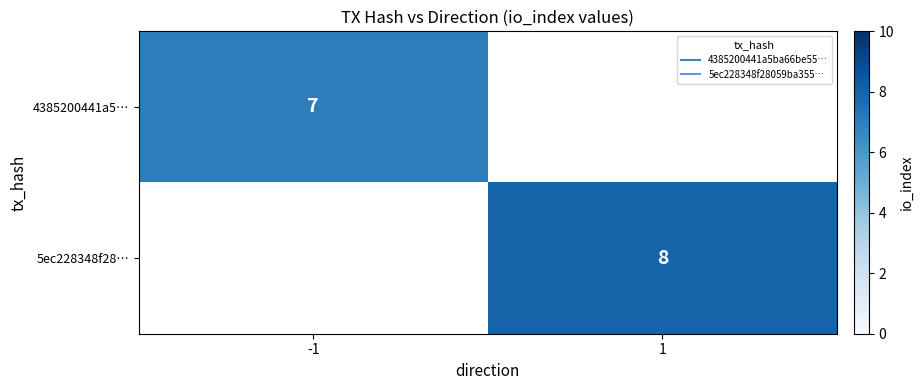

What is the maximum value shown in the chart?

8.0